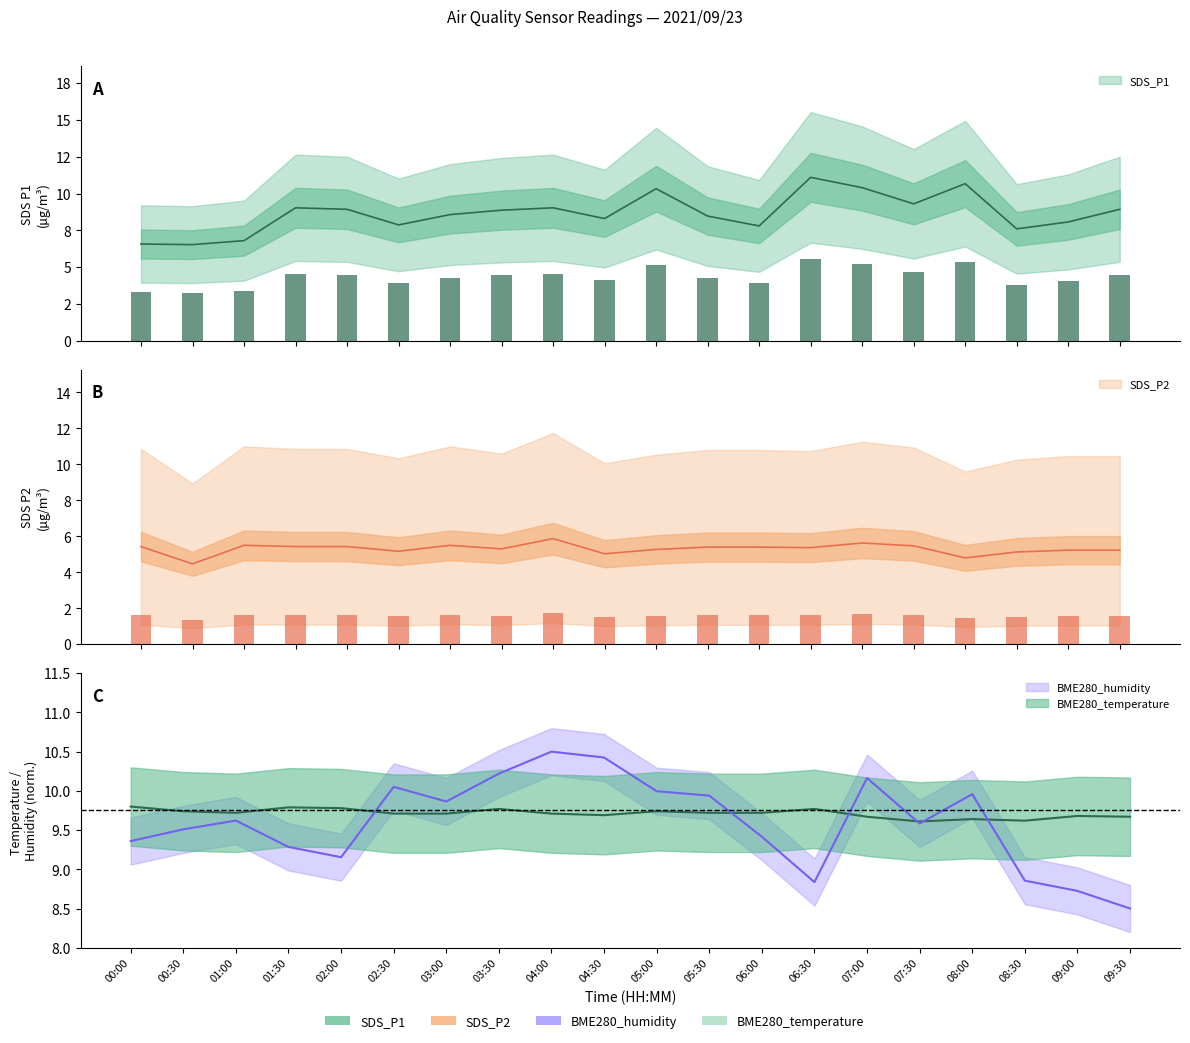

Which series has the widest spread of values?

SDS_P1